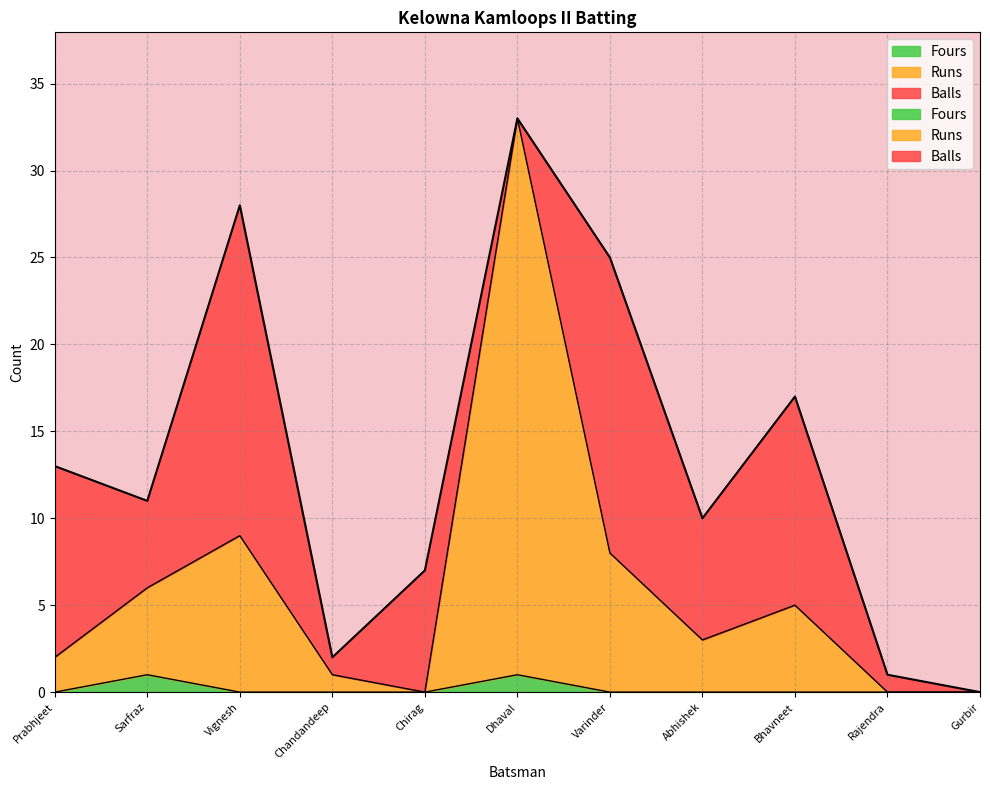

Count the Fours values in the range 0 to 1.

11